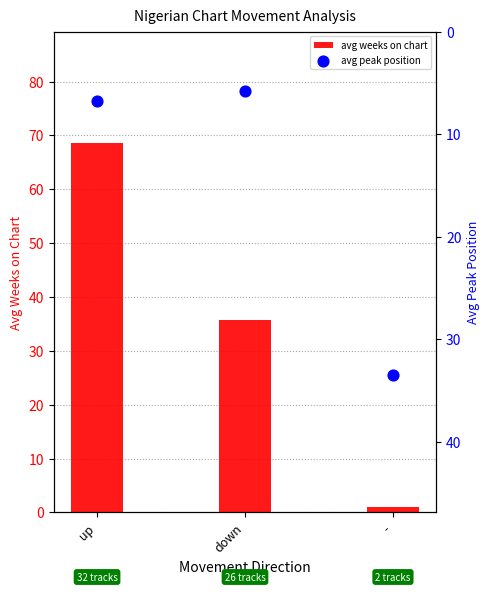

Which series contains the lowest Y value?

avg weeks on chart